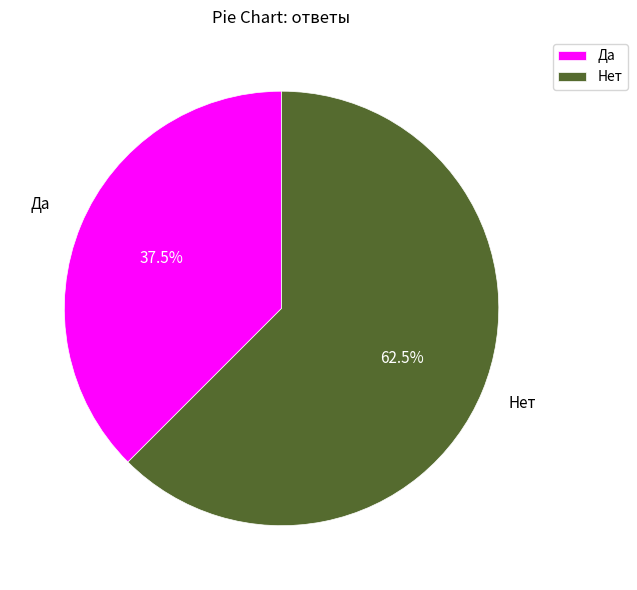

Is there a majority slice in this chart?

Yes